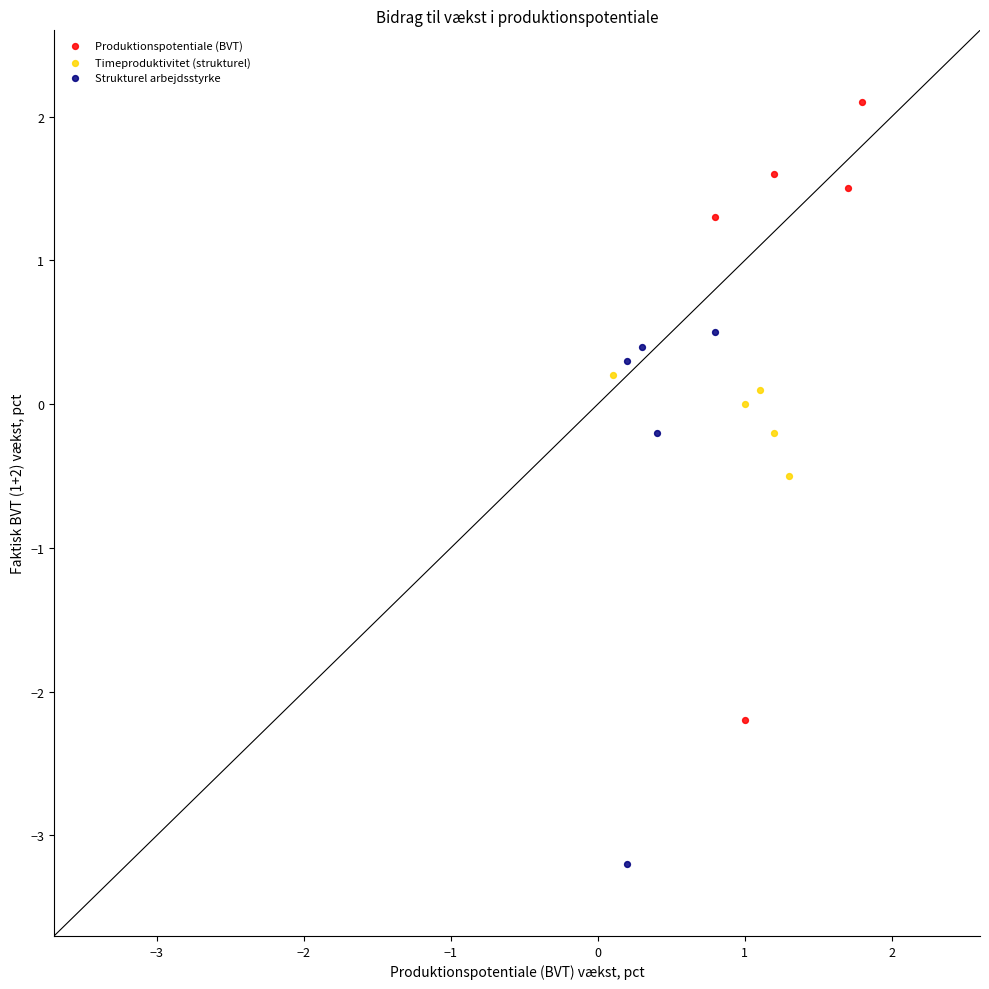

Which series has the largest Y range (max minus min)?

Produktionspotentiale (BVT)